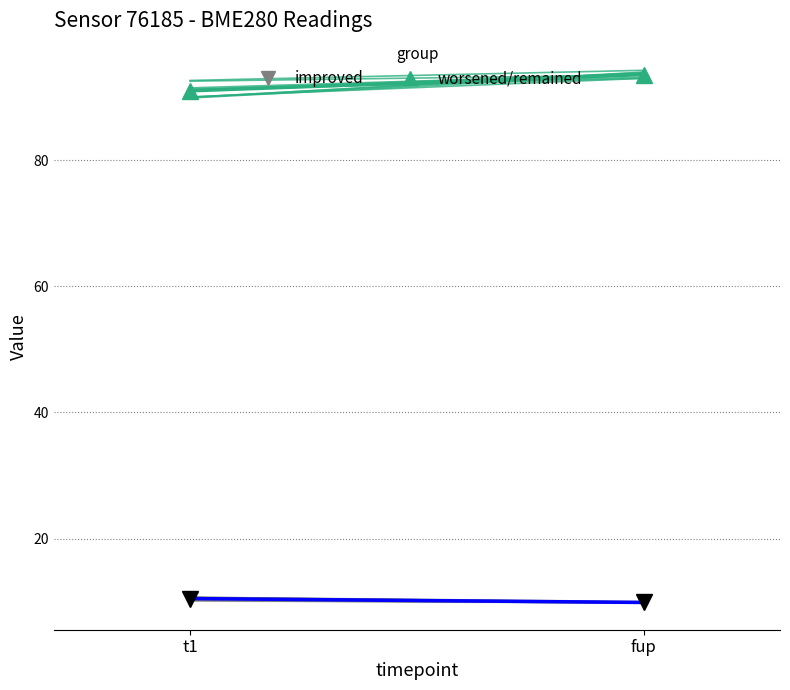

At which label is improved closest to 10?

fup